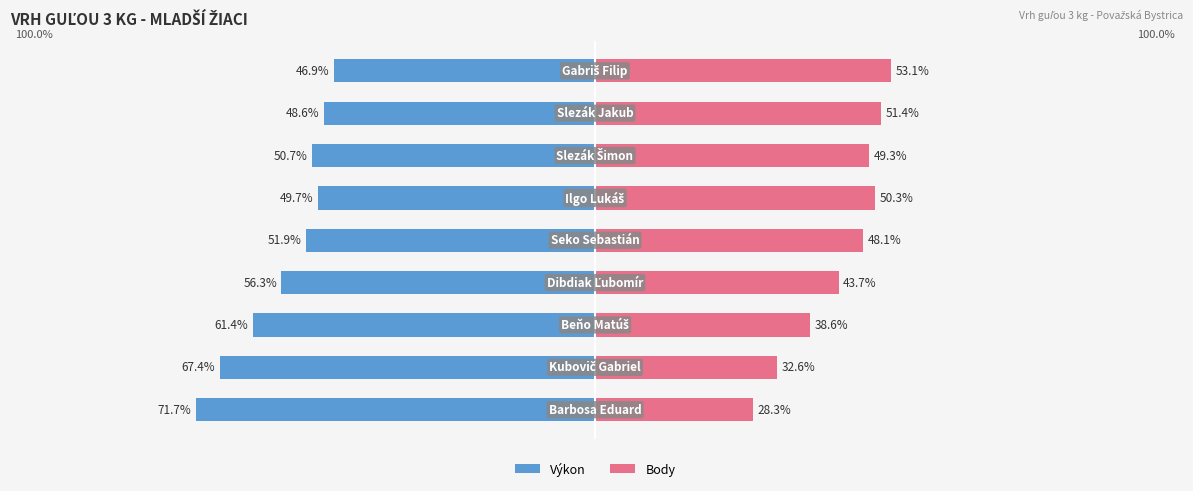

Which series changed the most between 0 and 5?

Body